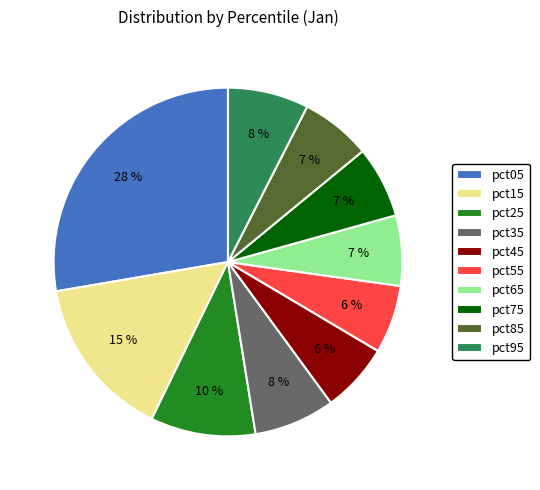

Do pct55 and pct35 together represent more than half of the pie?

No